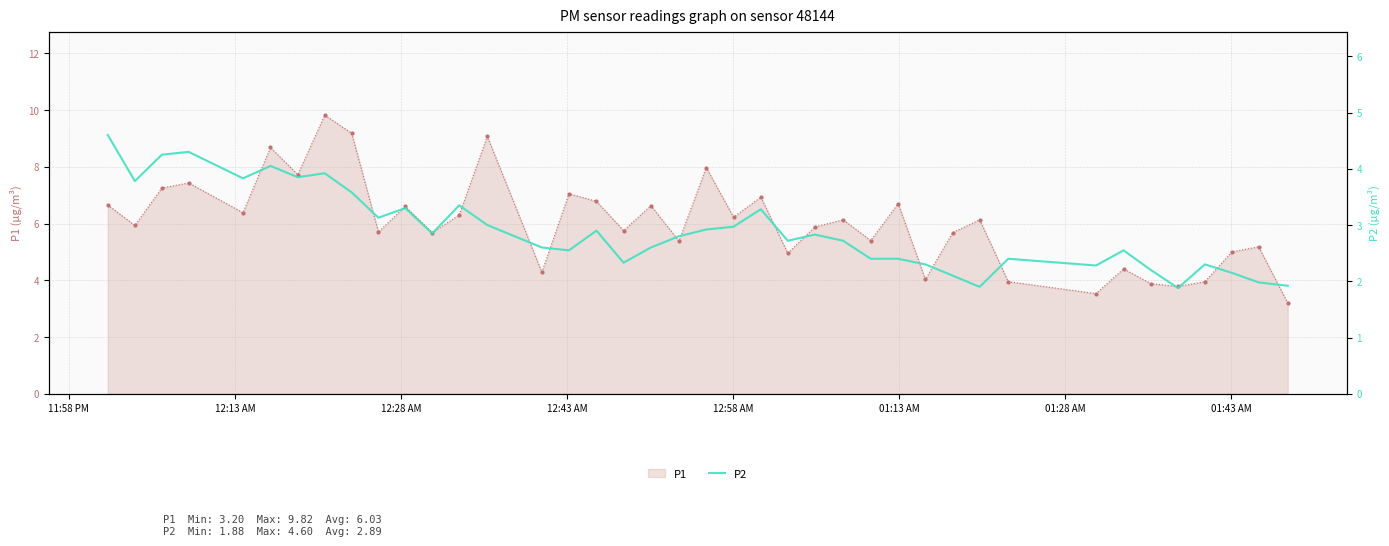

What is the value of the P1 point at the 36th from the left?

3.8